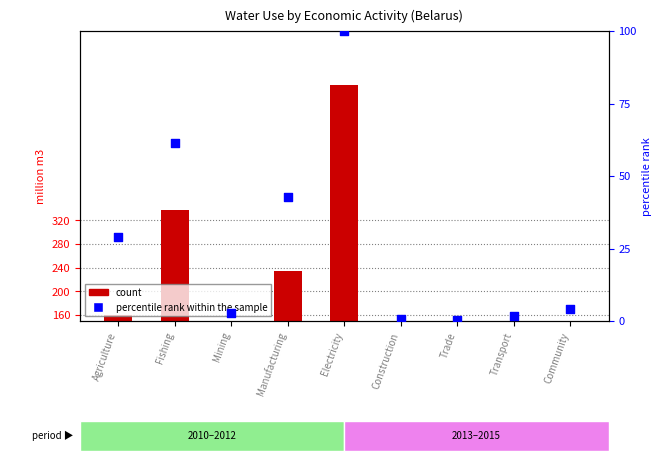

Which series has the largest Y range (max minus min)?

count